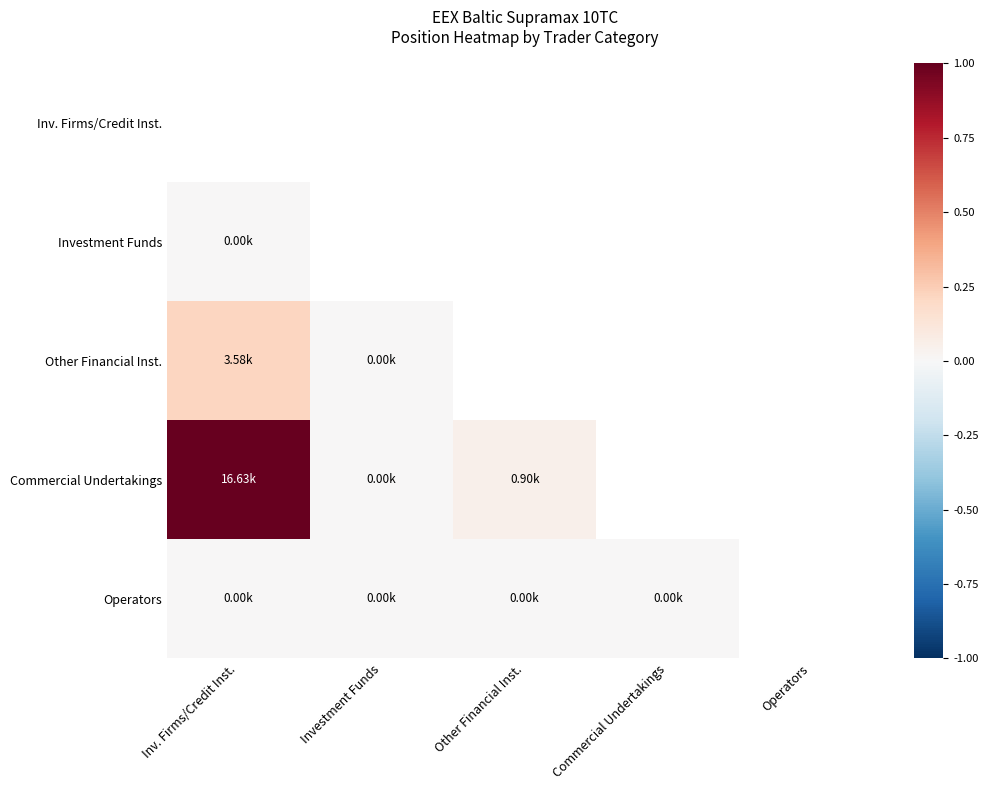

Which label corresponds to the largest value in the chart?

Inv. Firms/Credit Inst.